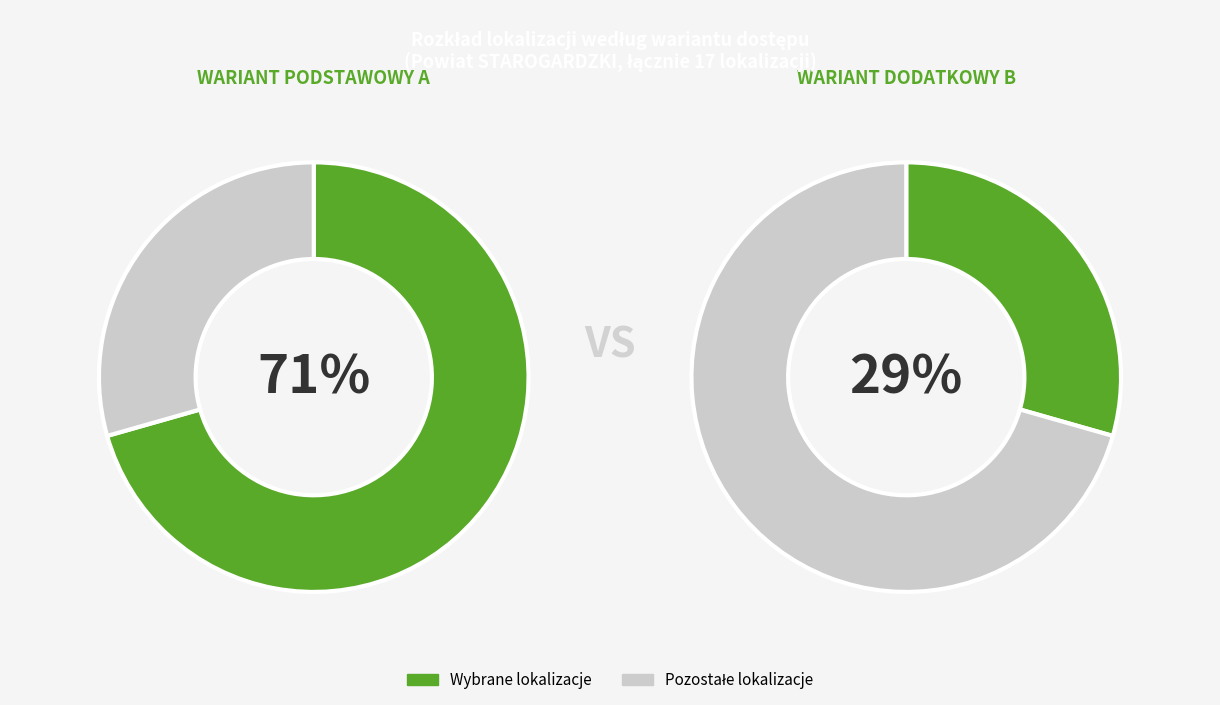

What is the largest slice in the pie chart?

WARIANT PODSTAWOWY A